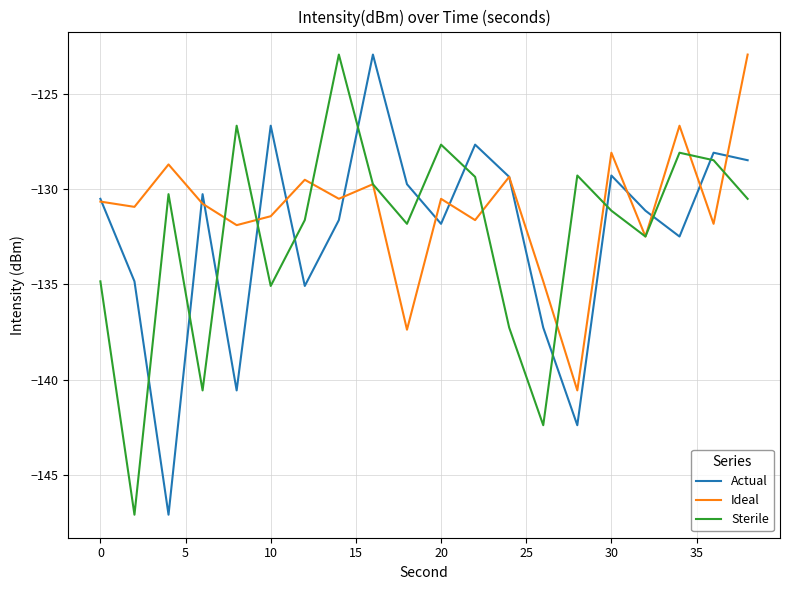

What is the minimum value for Sterile?

-147.1